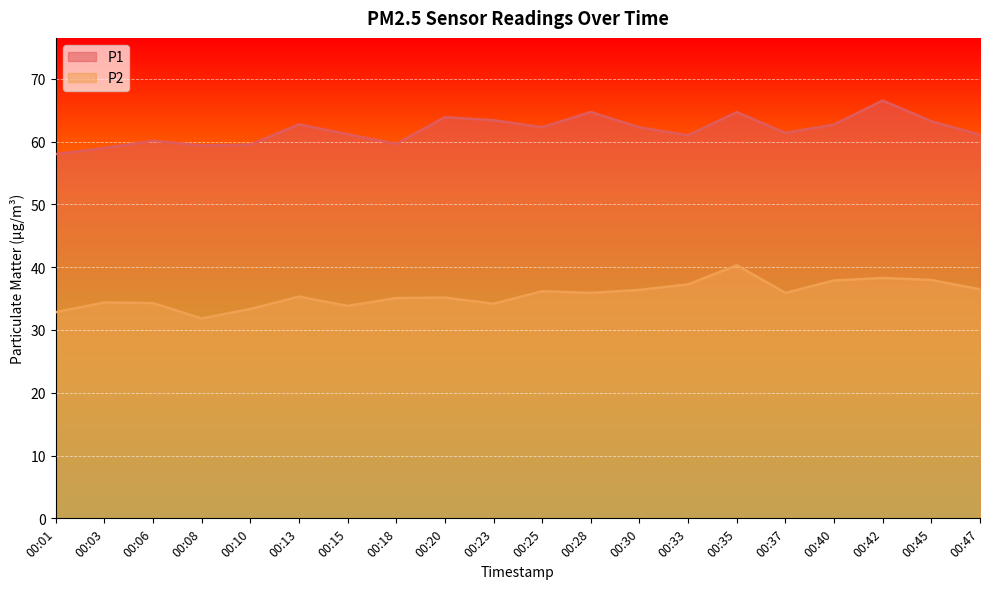

Does the chart display data point markers on the line(s)?

No